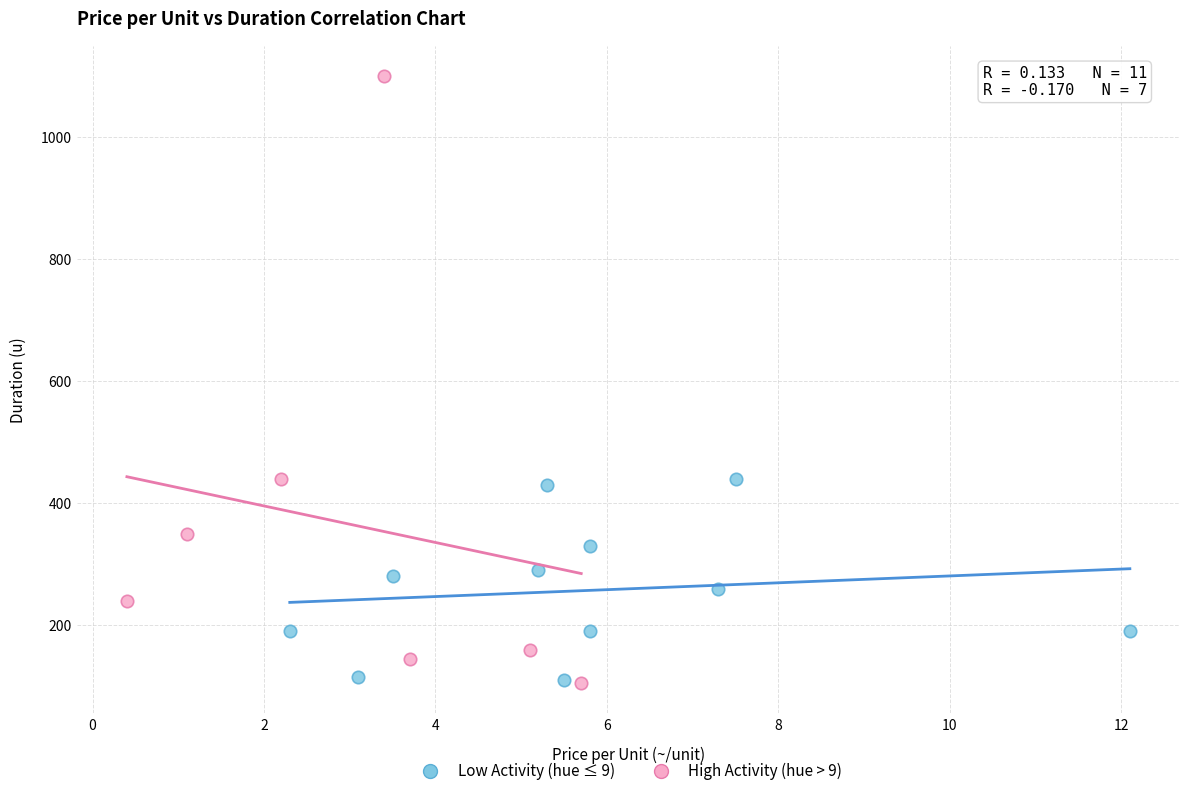

Which series has the largest Y range (max minus min)?

High Activity (hue > 9)